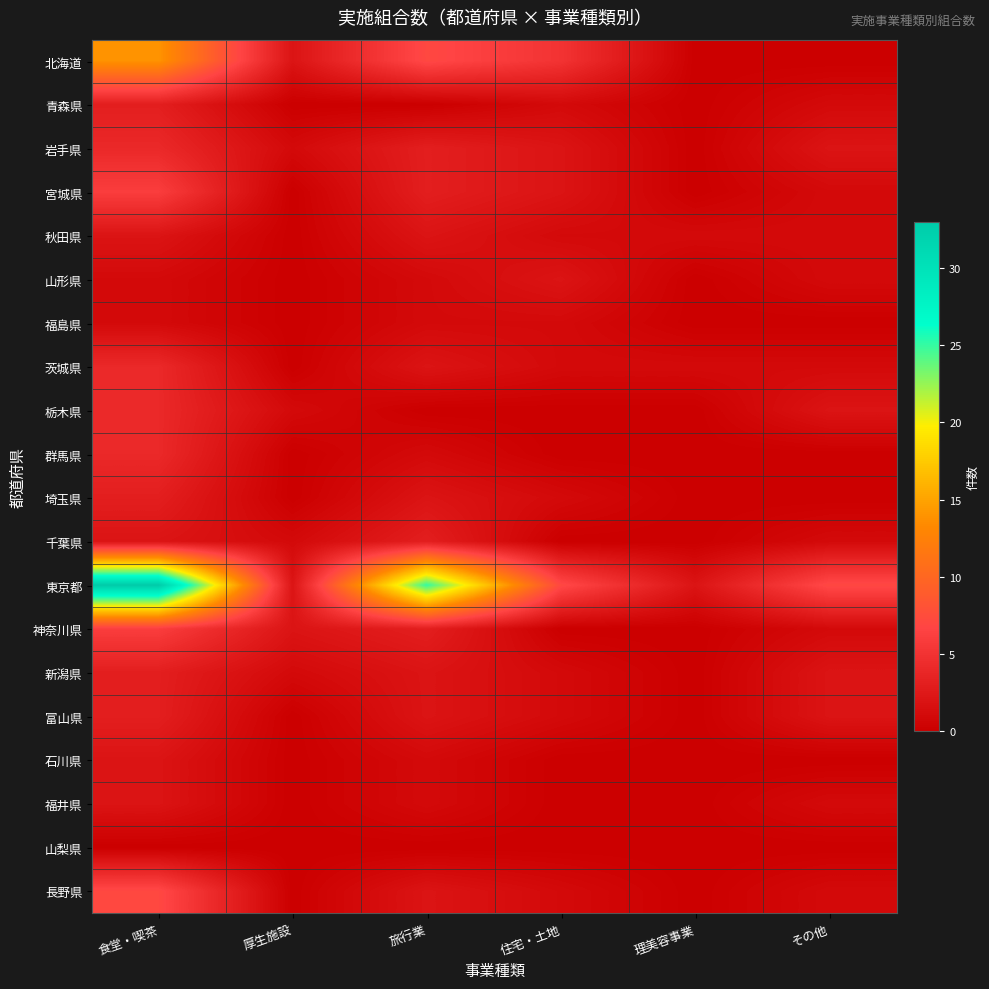

What is the spread (max minus min) of values at 旅行業?

25